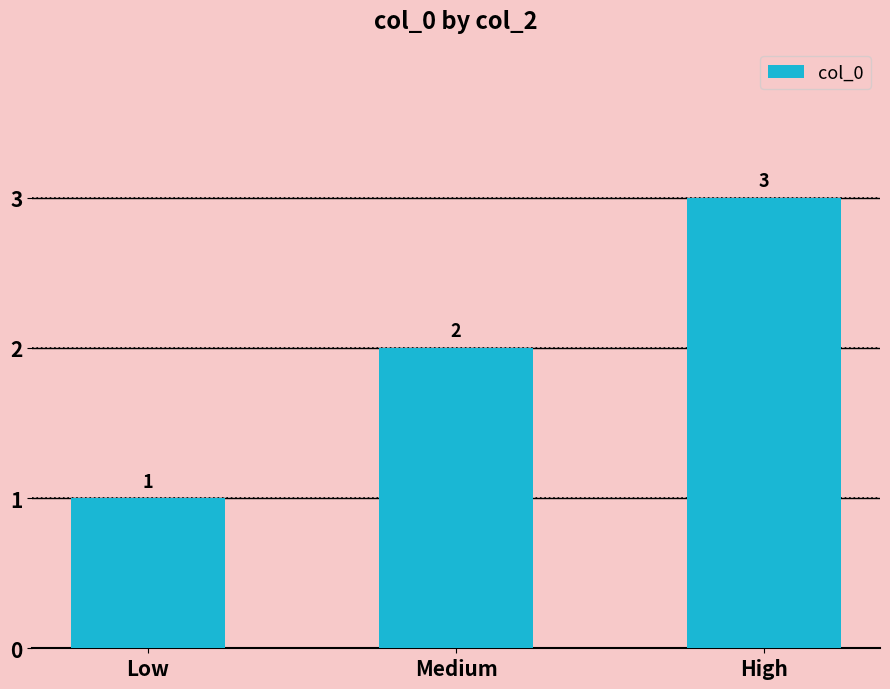

What is the smallest value displayed?

1